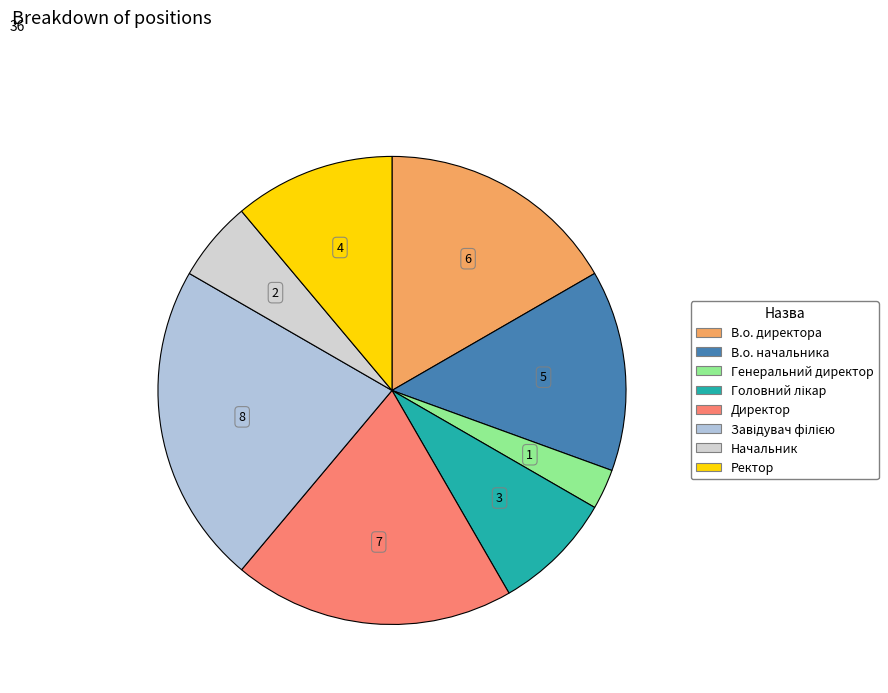

Count the number of slices in the pie.

8